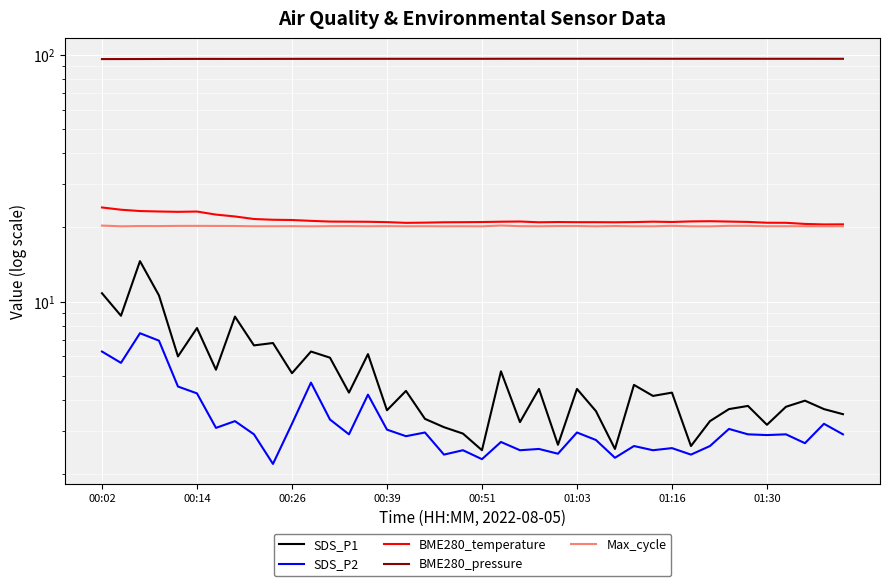

Which series has the widest spread of values?

SDS_P1